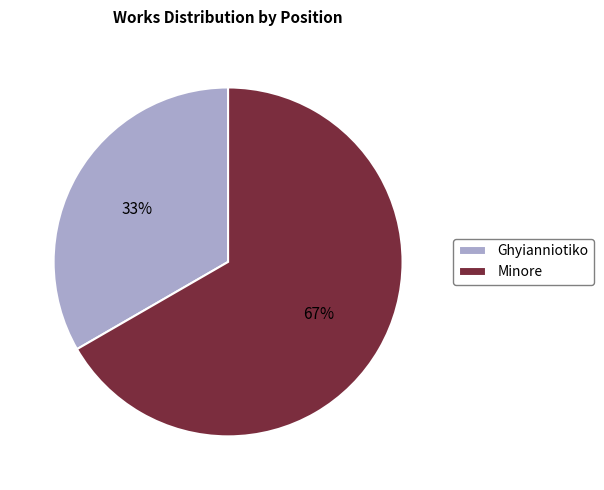

Rank the categories by value from highest to lowest.

Minore, Ghyianniotiko